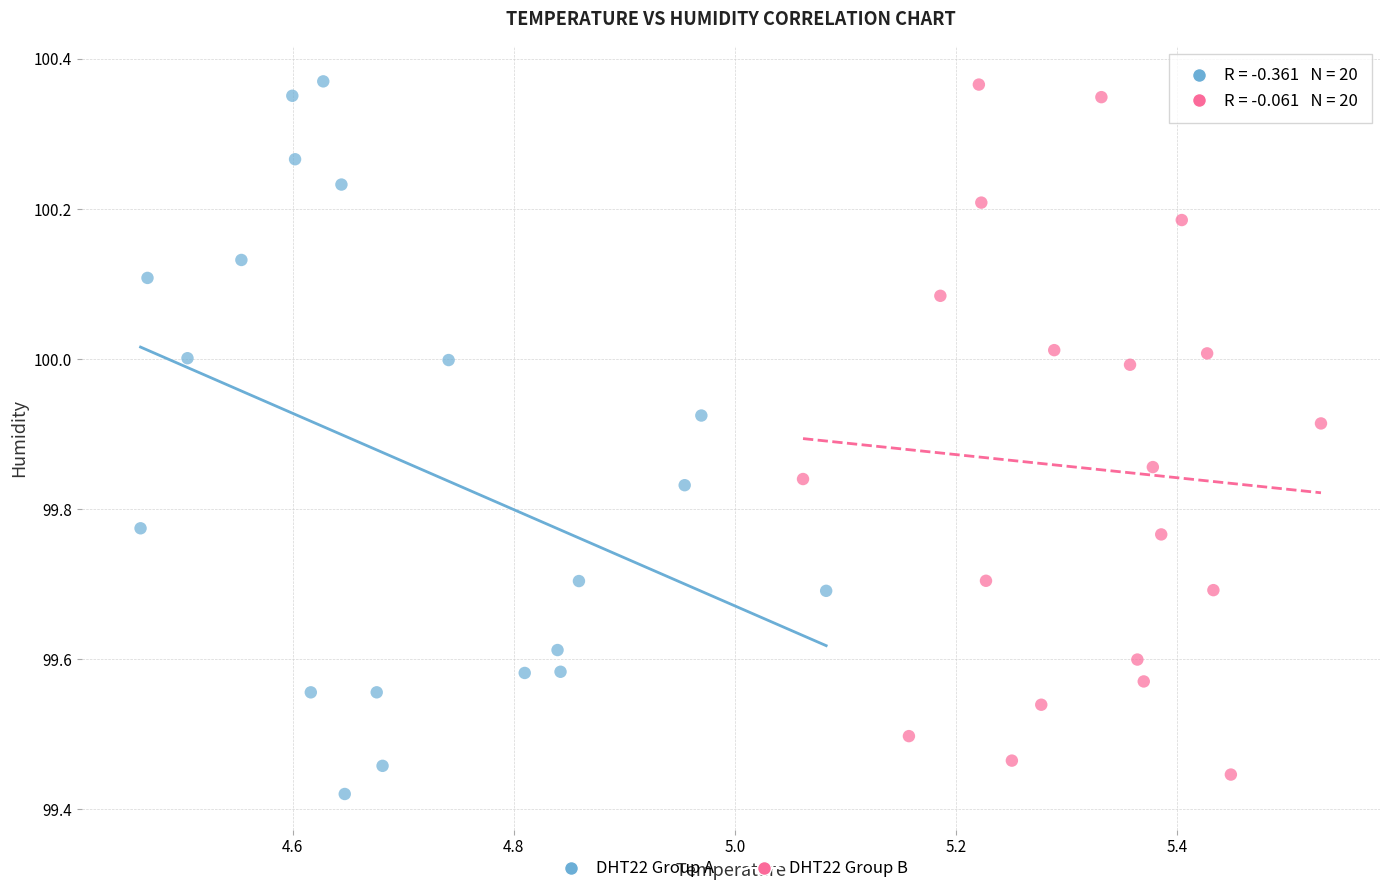

What are all the series names shown in the legend?

DHT22 Group A, DHT22 Group B